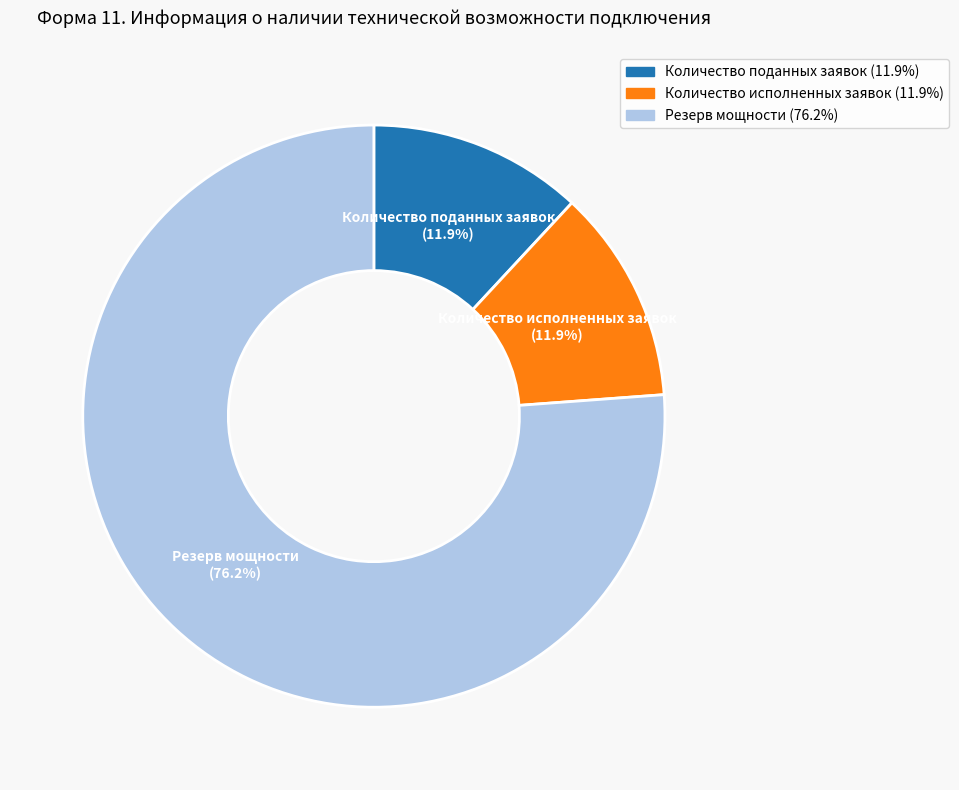

What is the ratio of the value at Количество поданных заявок (11.9%) to the value at Количество исполненных заявок (11.9%)?

1.0